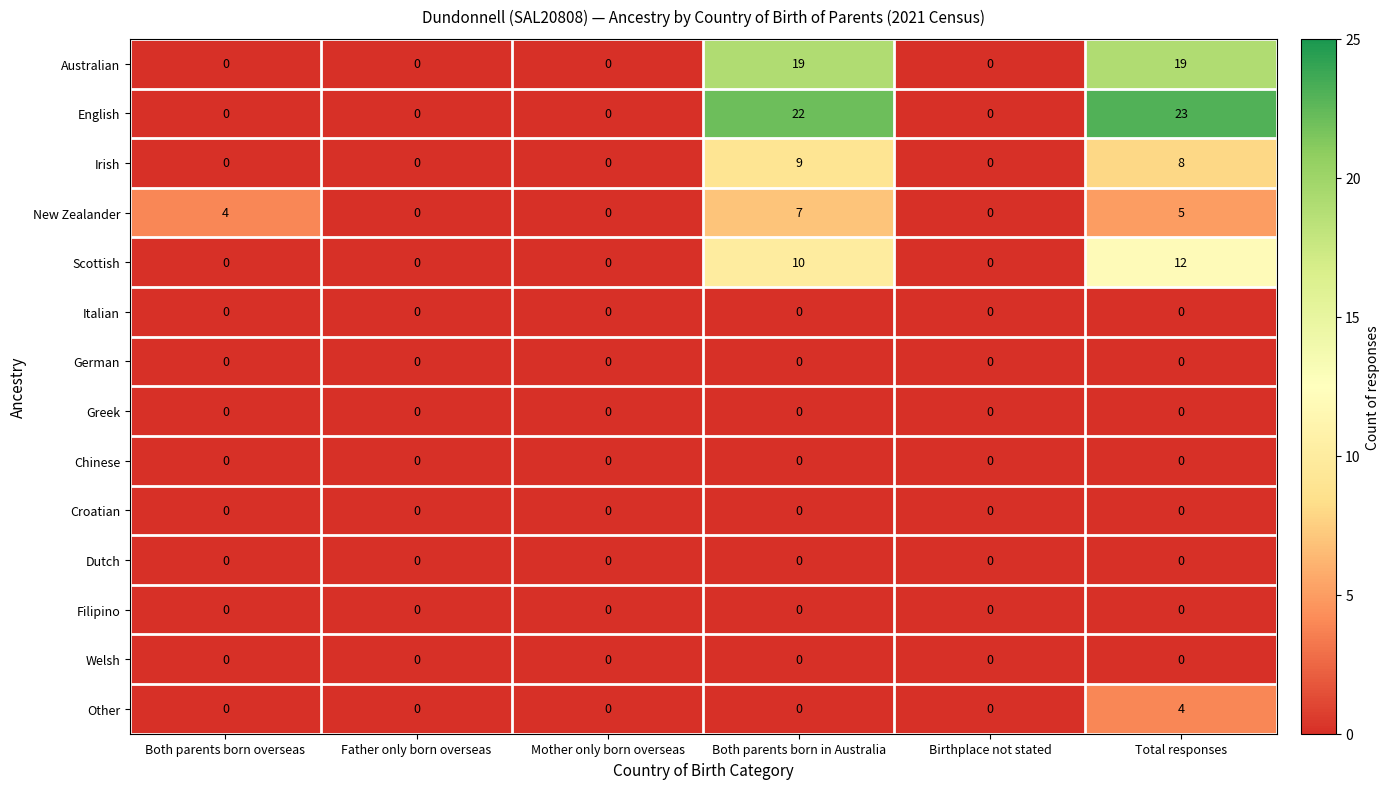

The value of Australian at Both parents born in Australia is 28. True or false?

False